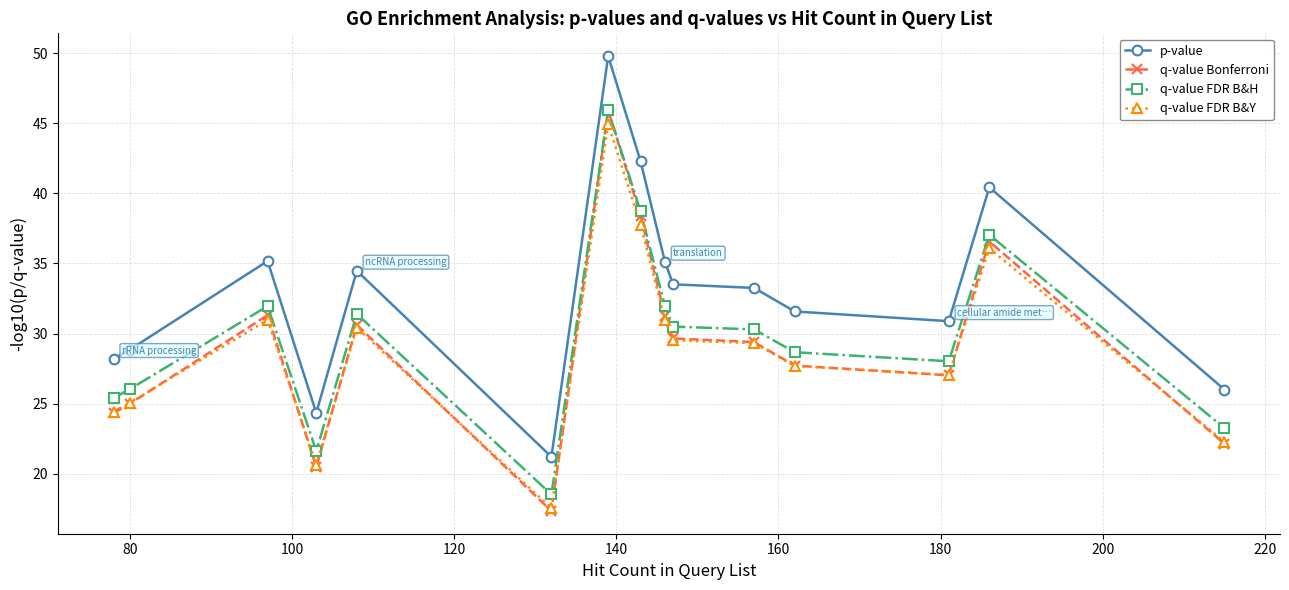

True or false: q-value FDR B&H and q-value FDR B&Y cross at least once.

False